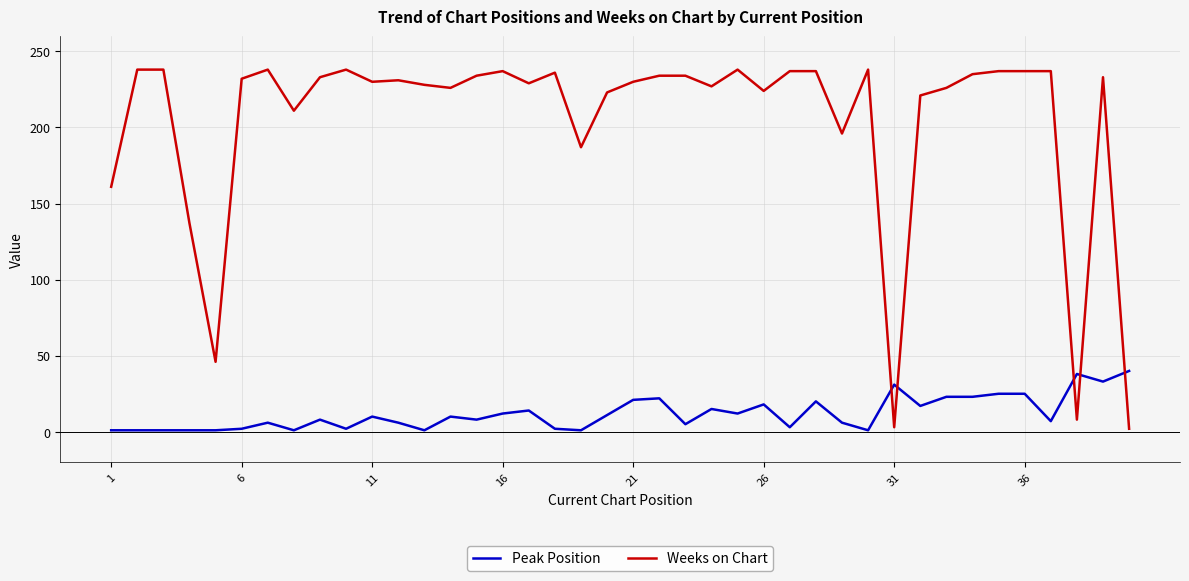

What is the greatest value displayed?

238